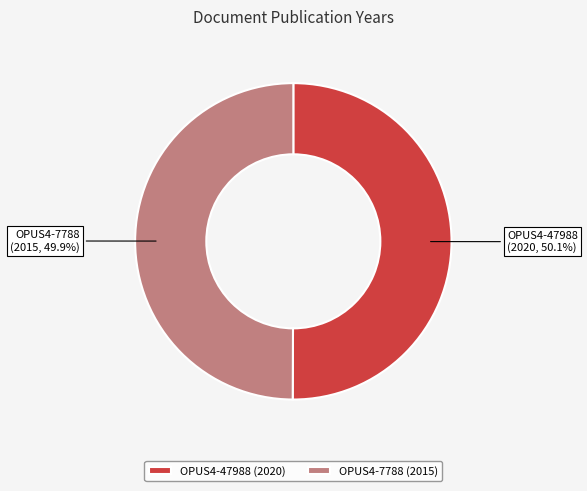

To the nearest percent, what percentage of the pie is OPUS4-47988?

50%